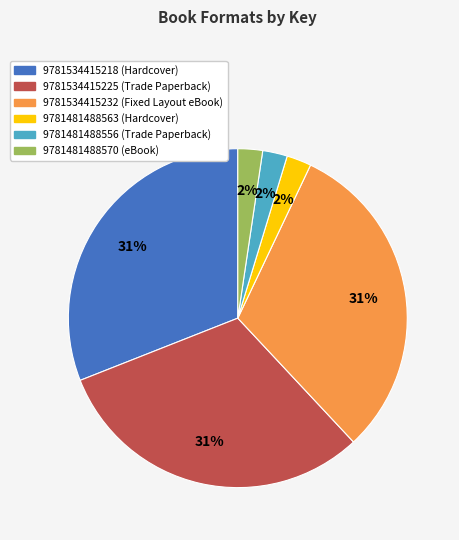

How many slices are in this pie chart?

6